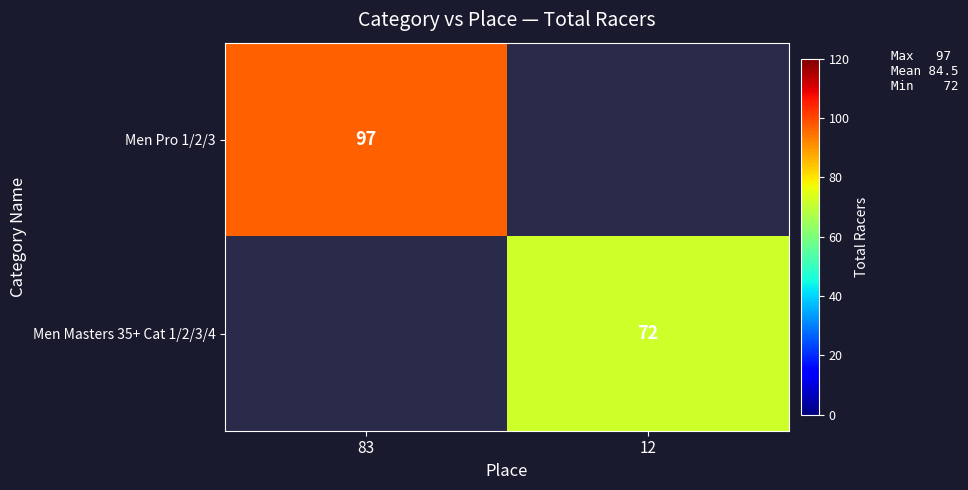

True or false: Men Pro 1/2/3 has a value of 162 at 83.

False